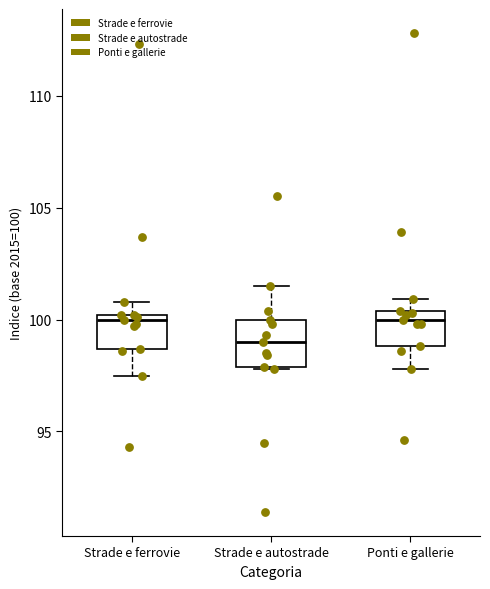

Where is the lower edge of the box for Strade e autostrade on the y-axis? The values are not printed on the chart, so give them approximately, as read against the axis.

98.0